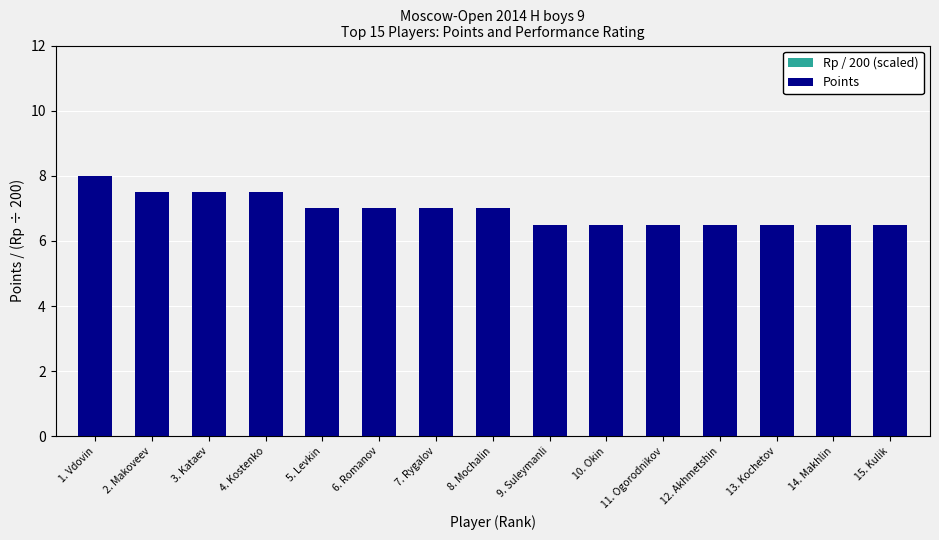

What position from the left is 15. Kulik?

15